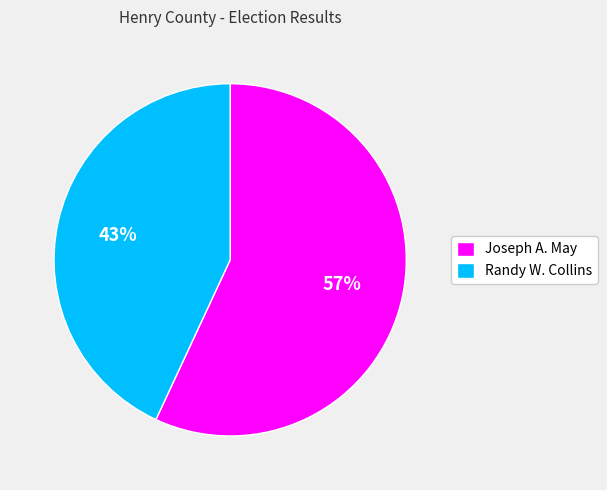

Which category has the biggest portion of the pie?

Joseph A. May